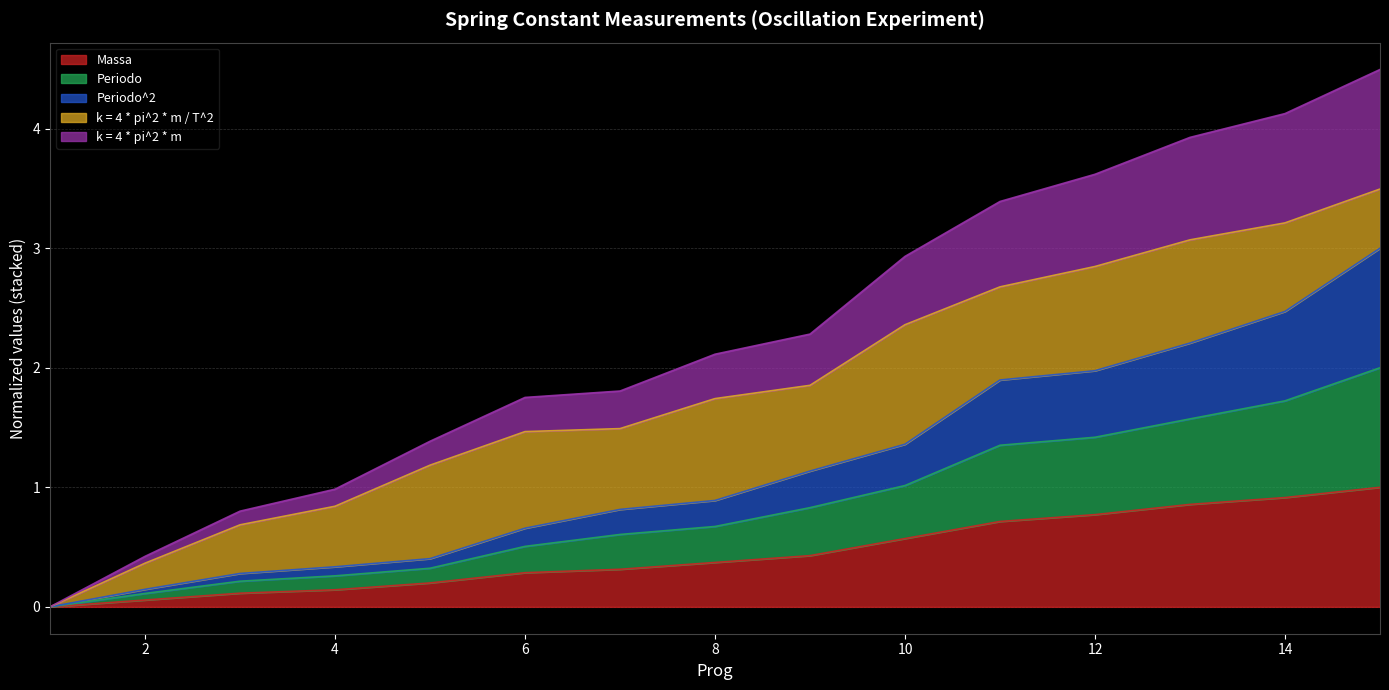

What is the value of the Massa point at the 14th from the left?

0.9